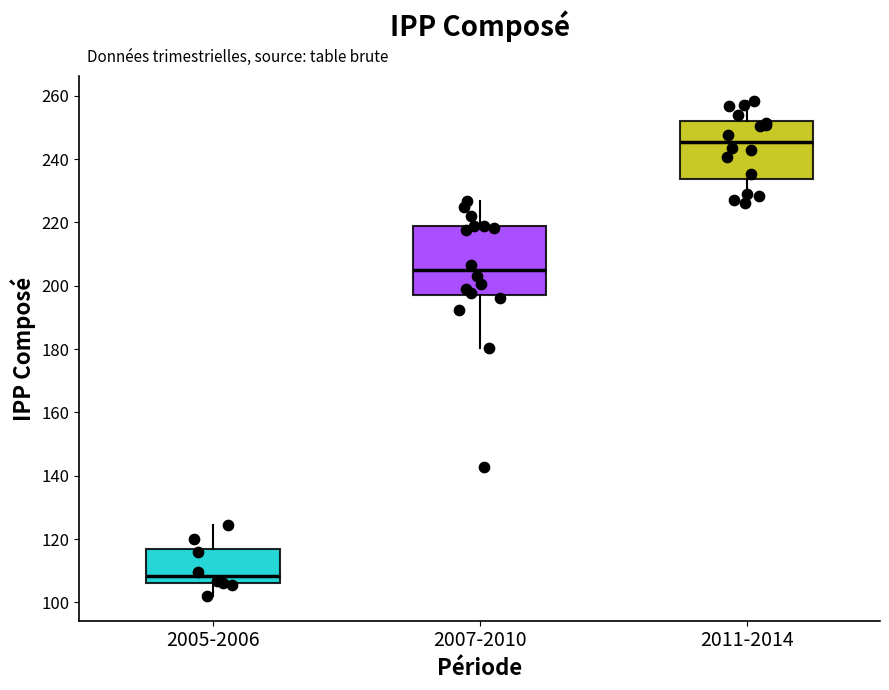

Reading left to right, read every box against the y-axis: the position of its median line, the range the box covers, and the ends of its whiskers. The values are not printed on the chart, so give them approximately, as read against the axis.

2005-2006: median 108, box 106 to 116, whiskers 102 to 124
2007-2010: median 204, box 198 to 218, whiskers 180 to 226
2011-2014: median 246, box 234 to 252, whiskers 226 to 258